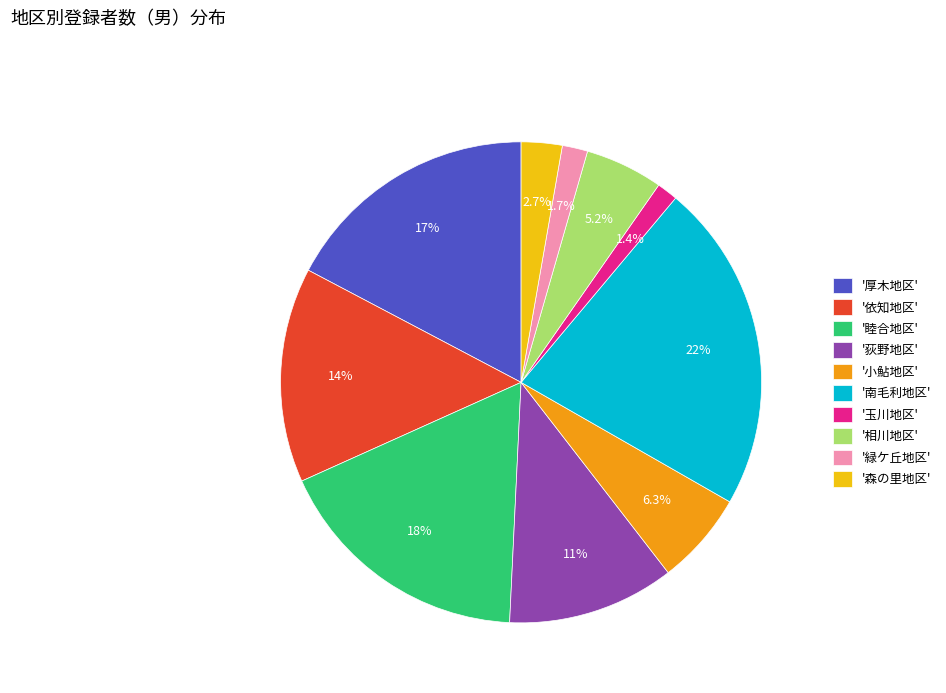

Does '荻野地区' represent more than half of the total?

No